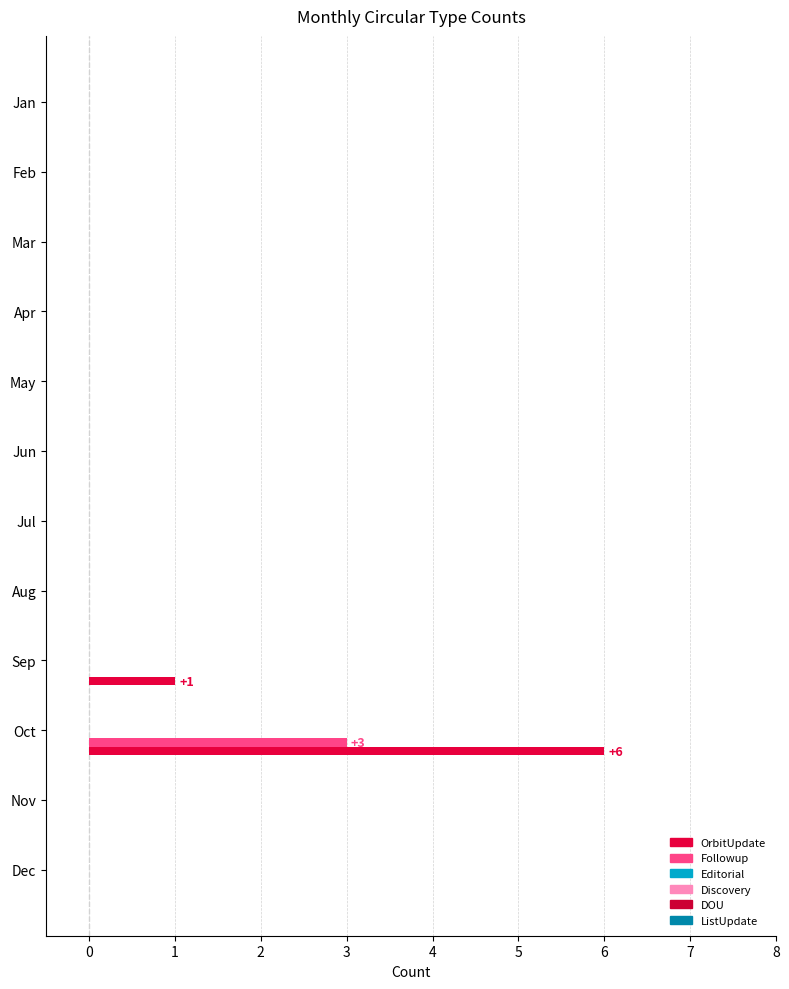

List the series in order of their peak value, highest first.

OrbitUpdate, Followup, Editorial, Discovery, DOU, ListUpdate